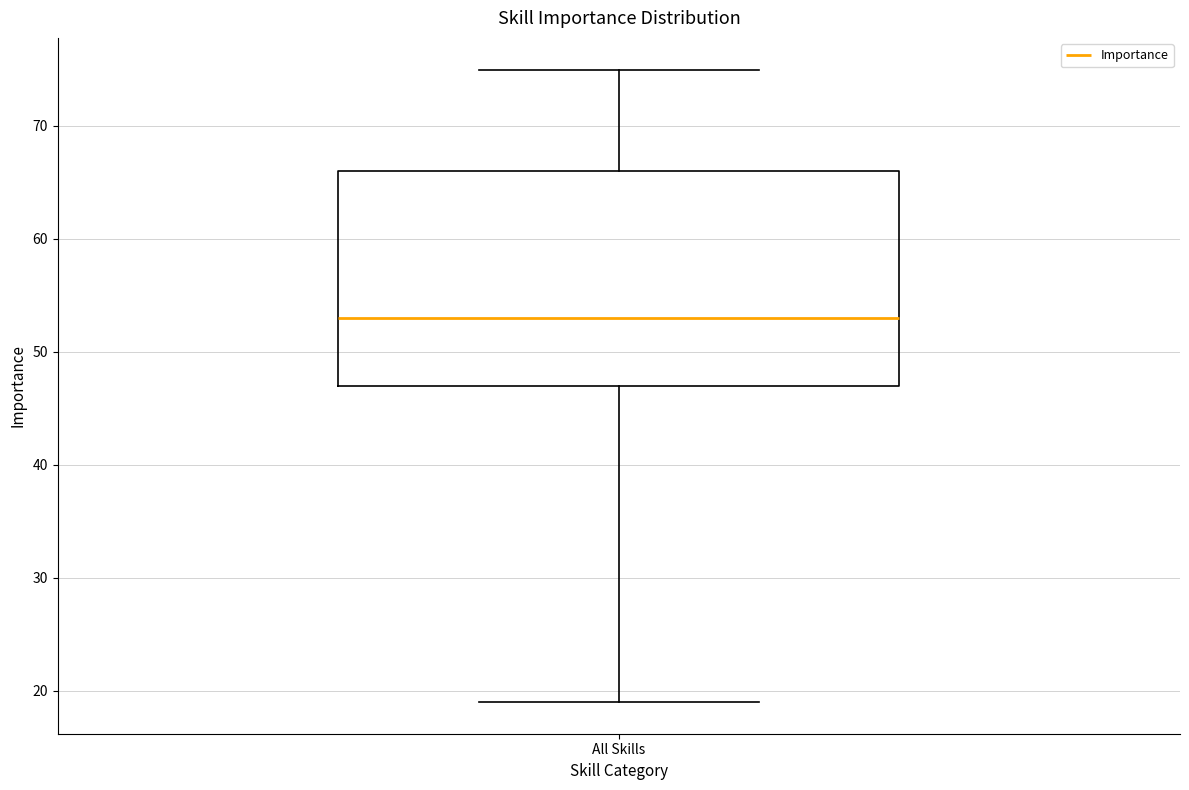

Where does the lower whisker of the box for All Skills end on the y-axis? The values are not printed on the chart, so give them approximately, as read against the axis.

19